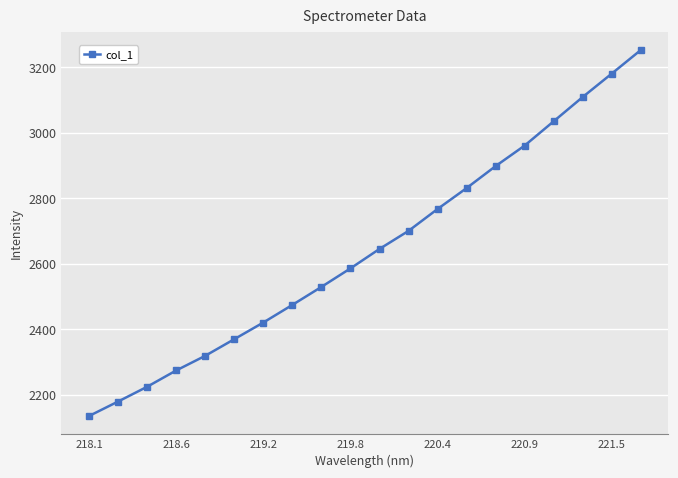

What is the smallest value displayed?

2136.1